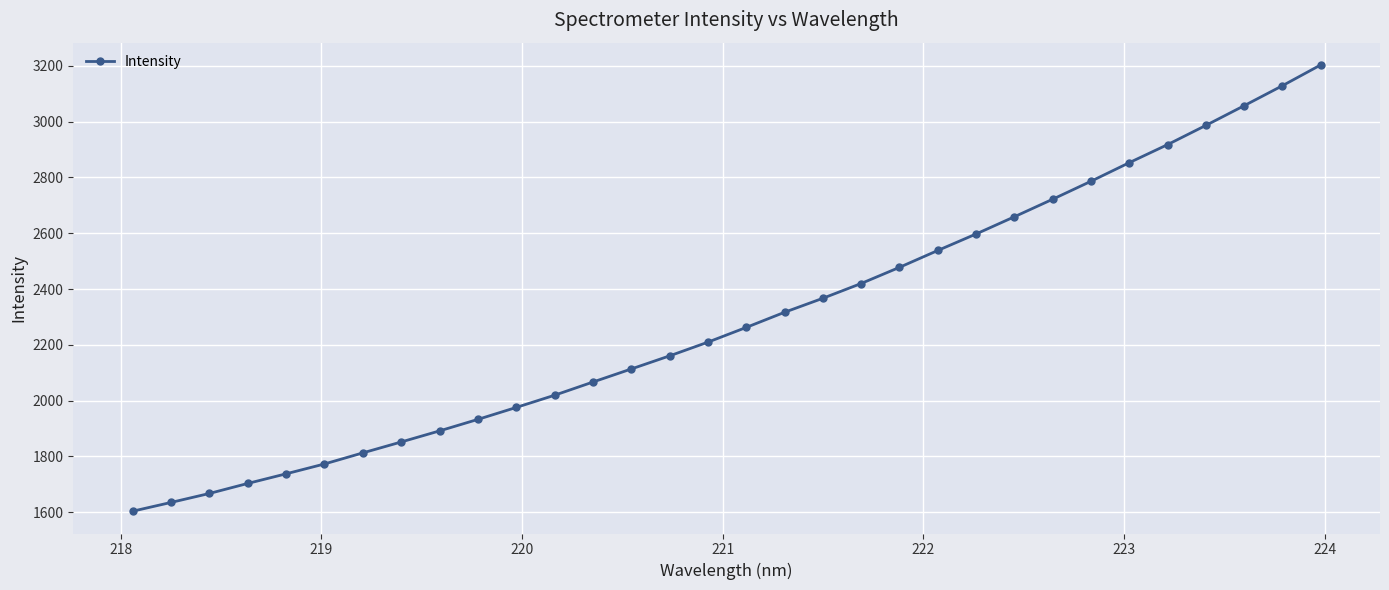

What is the value of the 3rd point from the left?

1667.4